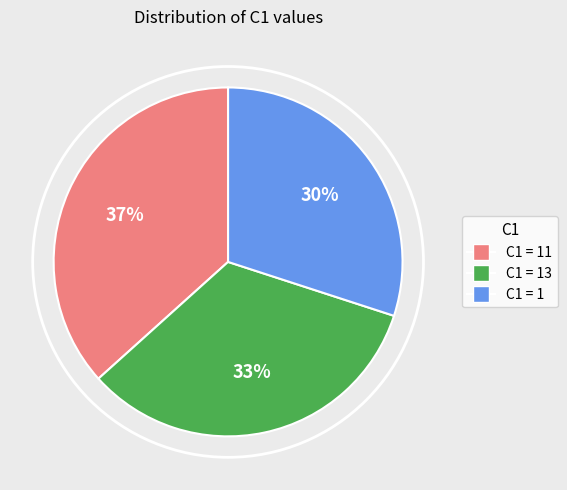

Is there a majority slice in this chart?

No